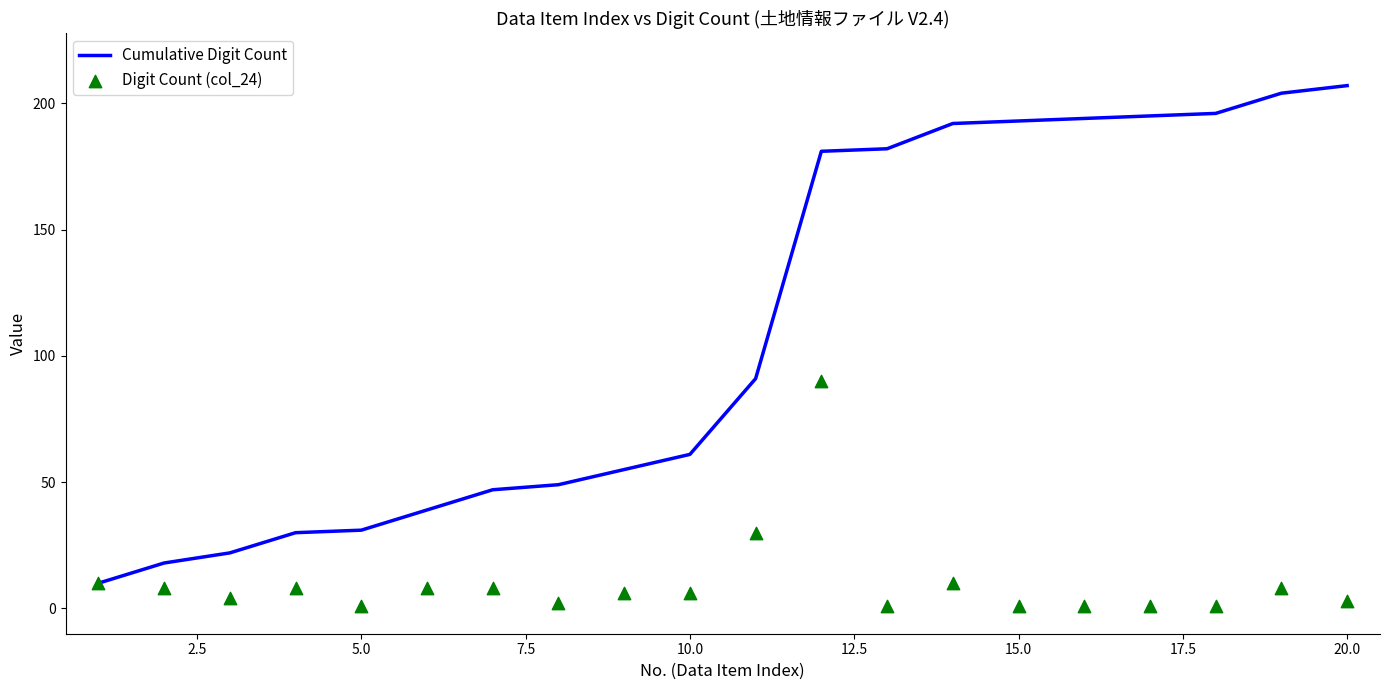

What are all the series names shown in the legend?

Cumulative Digit Count, Digit Count (col_24)